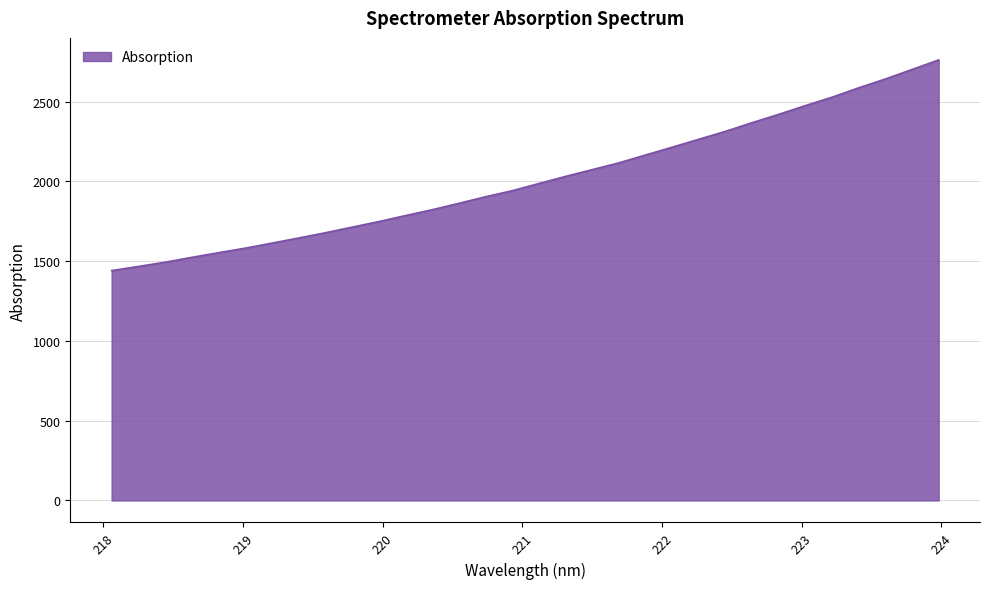

What is the smallest value displayed?

1440.5